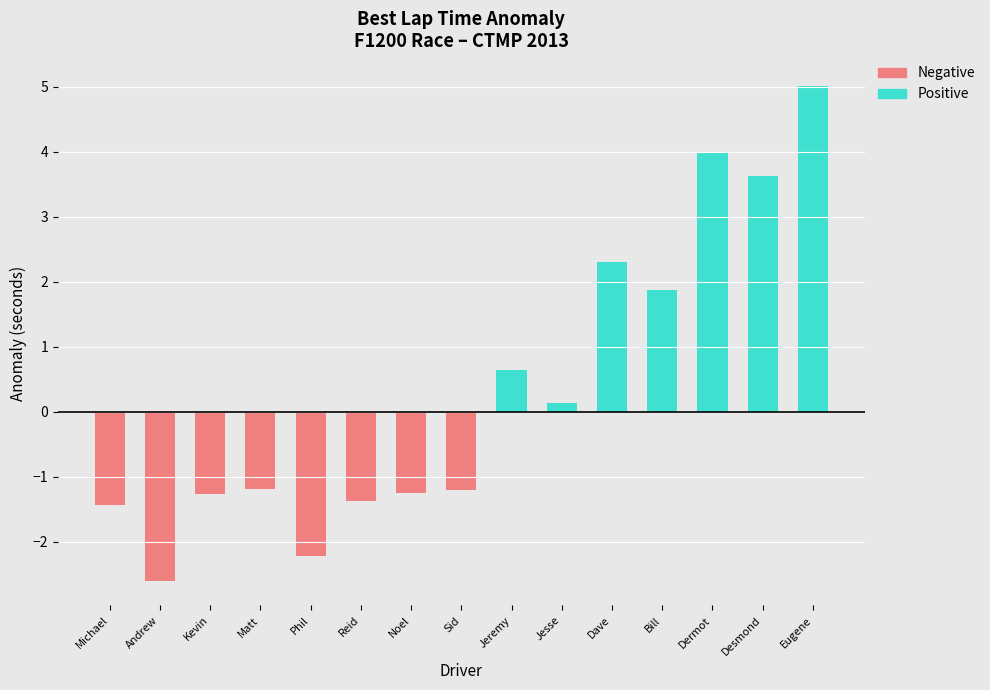

List the series in order of their peak value, highest first.

Positive, Negative